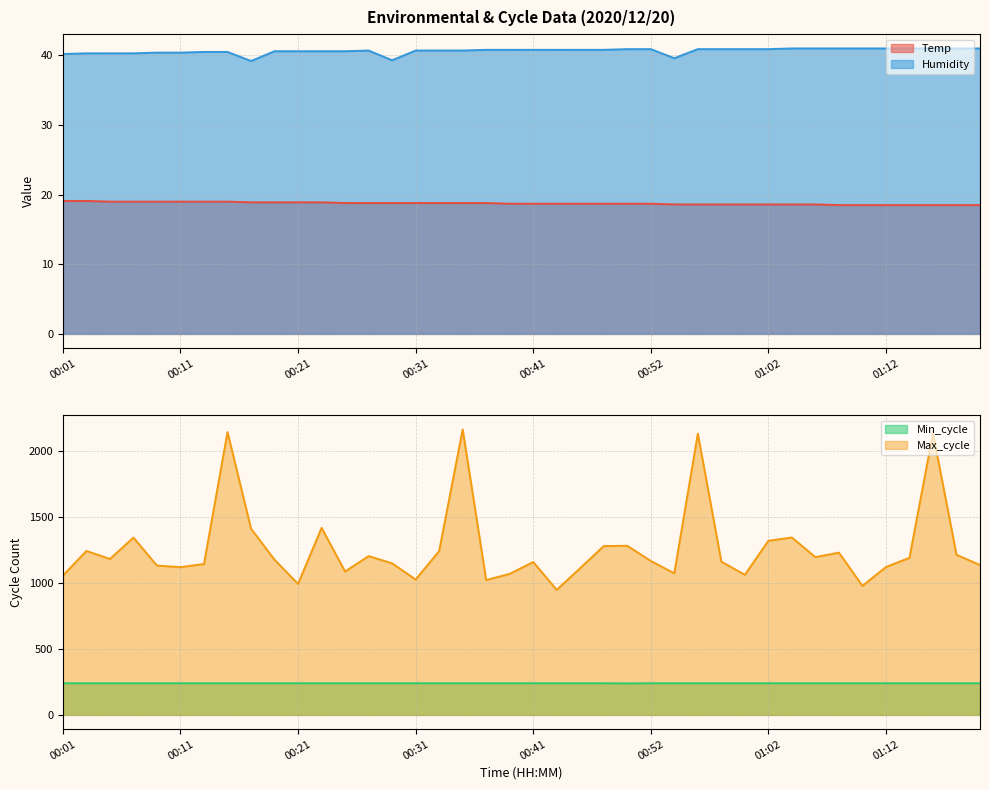

Reading right to left, list all the values displayed in this chart.

Temp: 01:20=18.5	01:18=18.5	01:16=18.5	01:14=18.5	01:12=18.5	01:10=18.5	01:08=18.5	01:06=18.6	01:04=18.6	01:02=18.6	01:00=18.6	00:58=18.6	00:56=18.6	00:54=18.6	00:52=18.7	00:50=18.7	00:48=18.7	00:46=18.7	00:43=18.7	00:41=18.7	00:39=18.7	00:37=18.8	00:35=18.8	00:33=18.8	00:31=18.8	00:29=18.8	00:27=18.8	00:25=18.8	00:23=18.9	00:21=18.9	00:19=18.9	00:17=18.9	00:15=19.0	00:13=19.0	00:11=19.0	00:09=19.0	00:07=19.0	00:05=19.0	00:03=19.1	00:01=19.1
Humidity: 01:20=41.0	01:18=41.0	01:16=41.0	01:14=41.0	01:12=41.0	01:10=41.0	01:08=41.0	01:06=41.0	01:04=41.0	01:02=40.9	01:00=40.9	00:58=40.9	00:56=40.9	00:54=39.6	00:52=40.9	00:50=40.9	00:48=40.8	00:46=40.8	00:43=40.8	00:41=40.8	00:39=40.8	00:37=40.8	00:35=40.7	00:33=40.7	00:31=40.7	00:29=39.3	00:27=40.7	00:25=40.6	00:23=40.6	00:21=40.6	00:19=40.6	00:17=39.2	00:15=40.5	00:13=40.5	00:11=40.4	00:09=40.4	00:07=40.3	00:05=40.3	00:03=40.3	00:01=40.2
Min_cycle: 01:20=240.0	01:18=240.0	01:16=240.0	01:14=240.0	01:12=240.0	01:10=240.0	01:08=240.0	01:06=240.0	01:04=240.0	01:02=240.0	01:00=240.0	00:58=240.0	00:56=240.0	00:54=240.0	00:52=240.0	00:50=239.0	00:48=240.0	00:46=240.0	00:43=240.0	00:41=240.0	00:39=240.0	00:37=240.0	00:35=240.0	00:33=240.0	00:31=240.0	00:29=240.0	00:27=240.0	00:25=240.0	00:23=240.0	00:21=240.0	00:19=240.0	00:17=240.0	00:15=240.0	00:13=240.0	00:11=240.0	00:09=240.0	00:07=240.0	00:05=240.0	00:03=240.0	00:01=240.0
Max_cycle: 01:20=1136.0	01:18=1214.0	01:16=2136.0	01:14=1191.0	01:12=1121.0	01:10=978.0	01:08=1230.0	01:06=1196.0	01:04=1345.0	01:02=1320.0	01:00=1062.0	00:58=1162.0	00:56=2132.0	00:54=1073.0	00:52=1167.0	00:50=1282.0	00:48=1280.0	00:46=1113.0	00:43=948.0	00:41=1159.0	00:39=1069.0	00:37=1022.0	00:35=2164.0	00:33=1242.0	00:31=1026.0	00:29=1149.0	00:27=1204.0	00:25=1087.0	00:23=1418.0	00:21=993.0	00:19=1176.0	00:17=1412.0	00:15=2144.0	00:13=1144.0	00:11=1120.0	00:09=1132.0	00:07=1344.0	00:05=1182.0	00:03=1243.0	00:01=1056.0